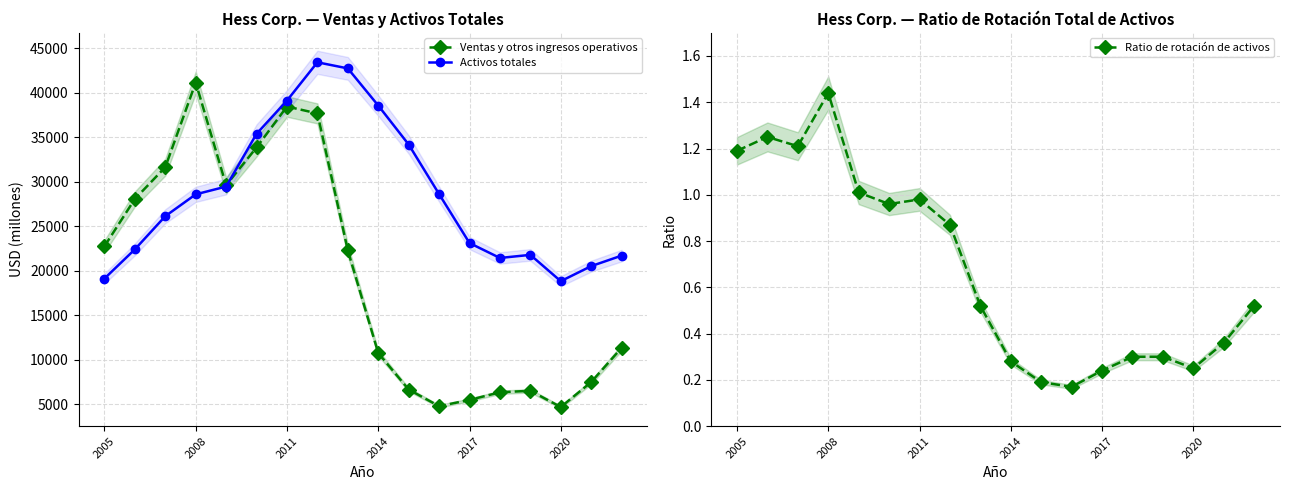

True or false: Ventas y otros ingresos operativos has more than 2 interior local peaks.

True